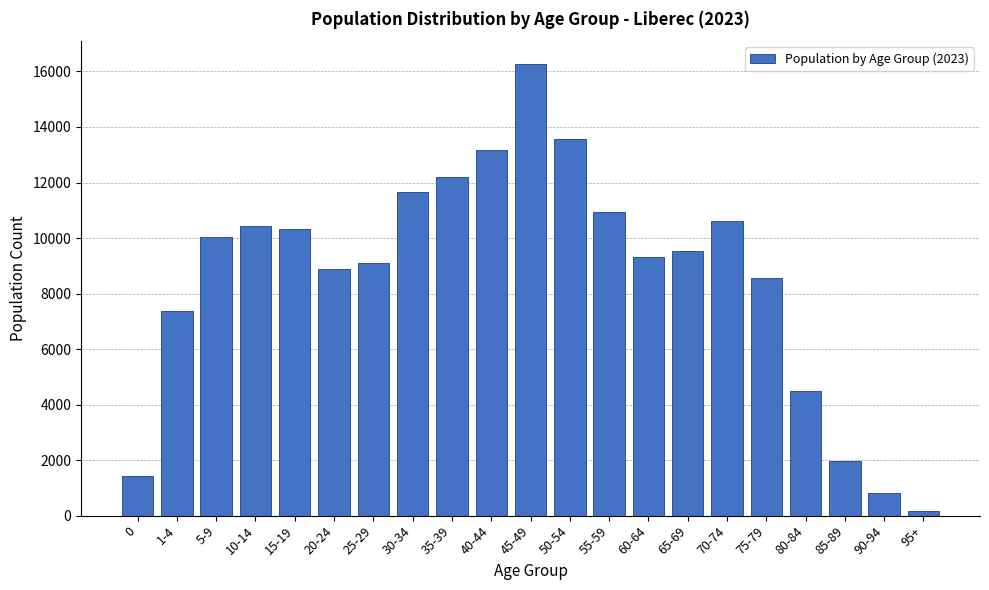

Reading left to right, extract all data points from this chart.

1438	7361	10029	10433	10312	8885	9083	11655	12194	13164	16277	13577	10935	9330	9526	10614	8544	4484	1976	830	162